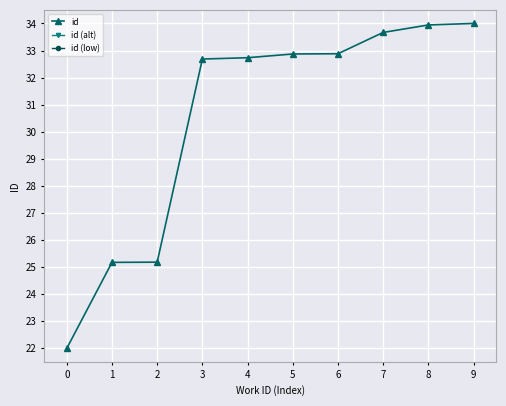

True or false: id has a value of 57.1 at 3.

False